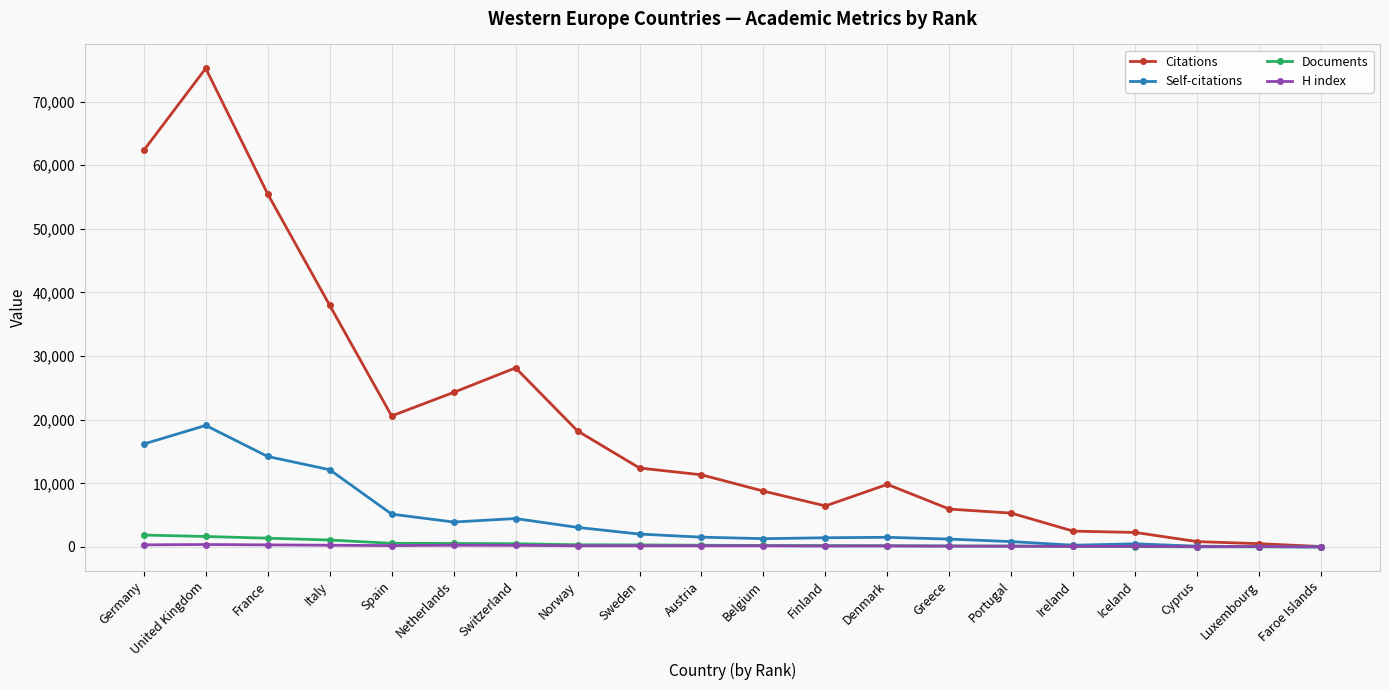

What is the sum of the Documents values at Italy and Iceland?

1146